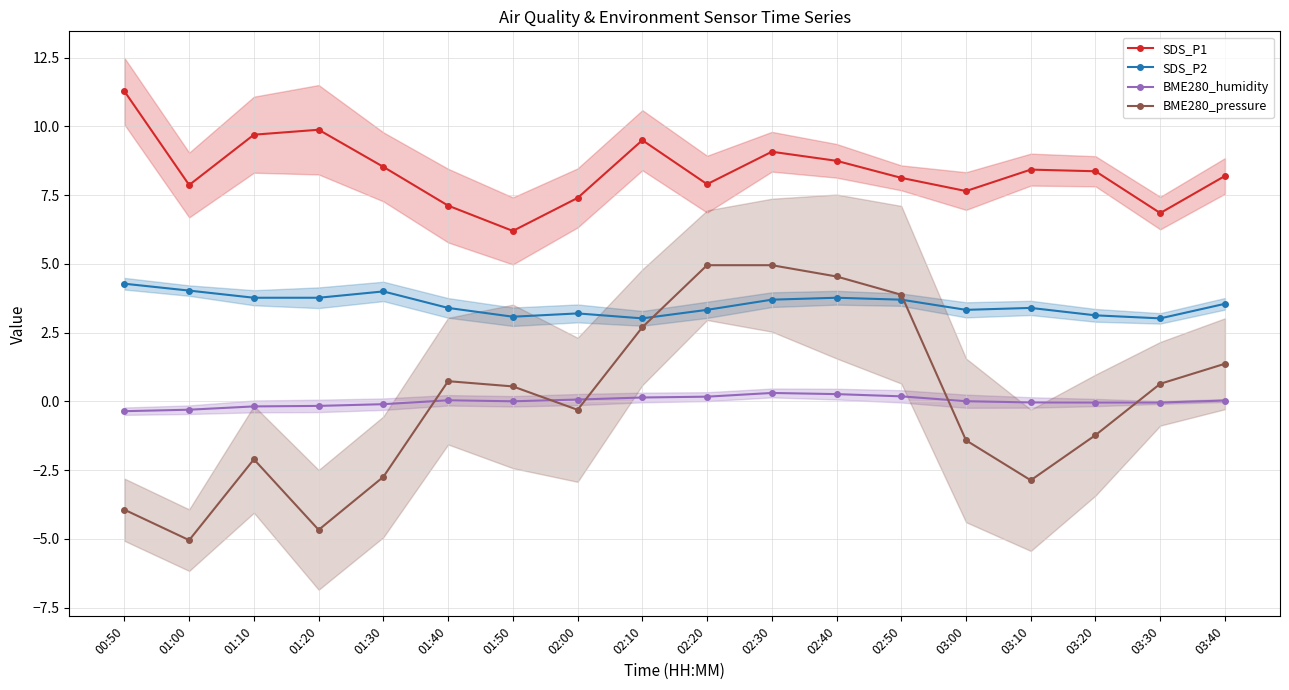

True or false: BME280_humidity and SDS_P1 cross at least once.

False